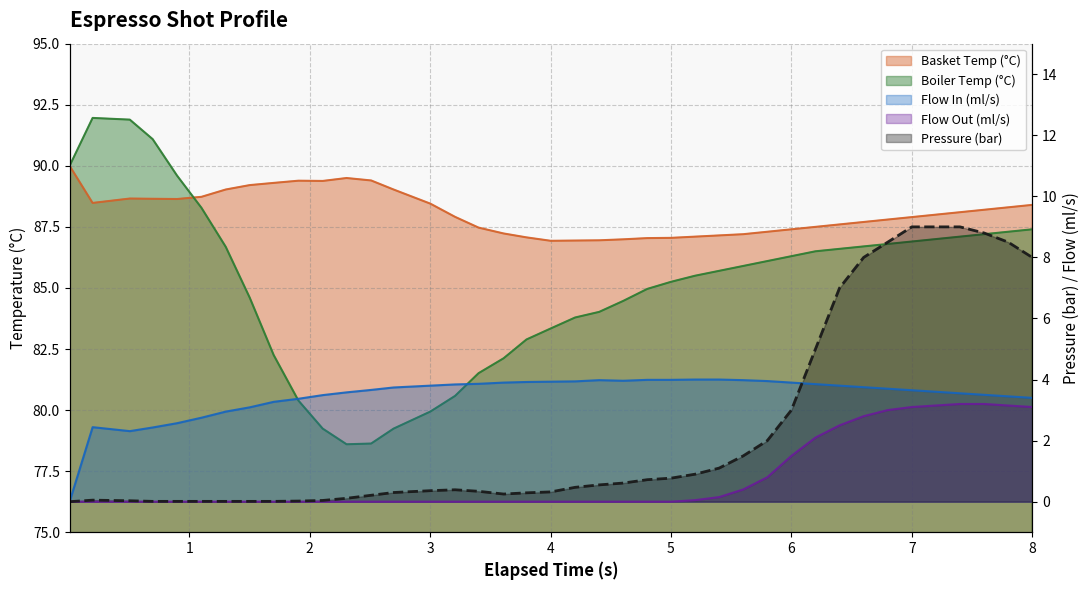

What are all the series names shown in the legend?

water_temperature_basket, water_temperature_in, pressure, flow_in, flow_out